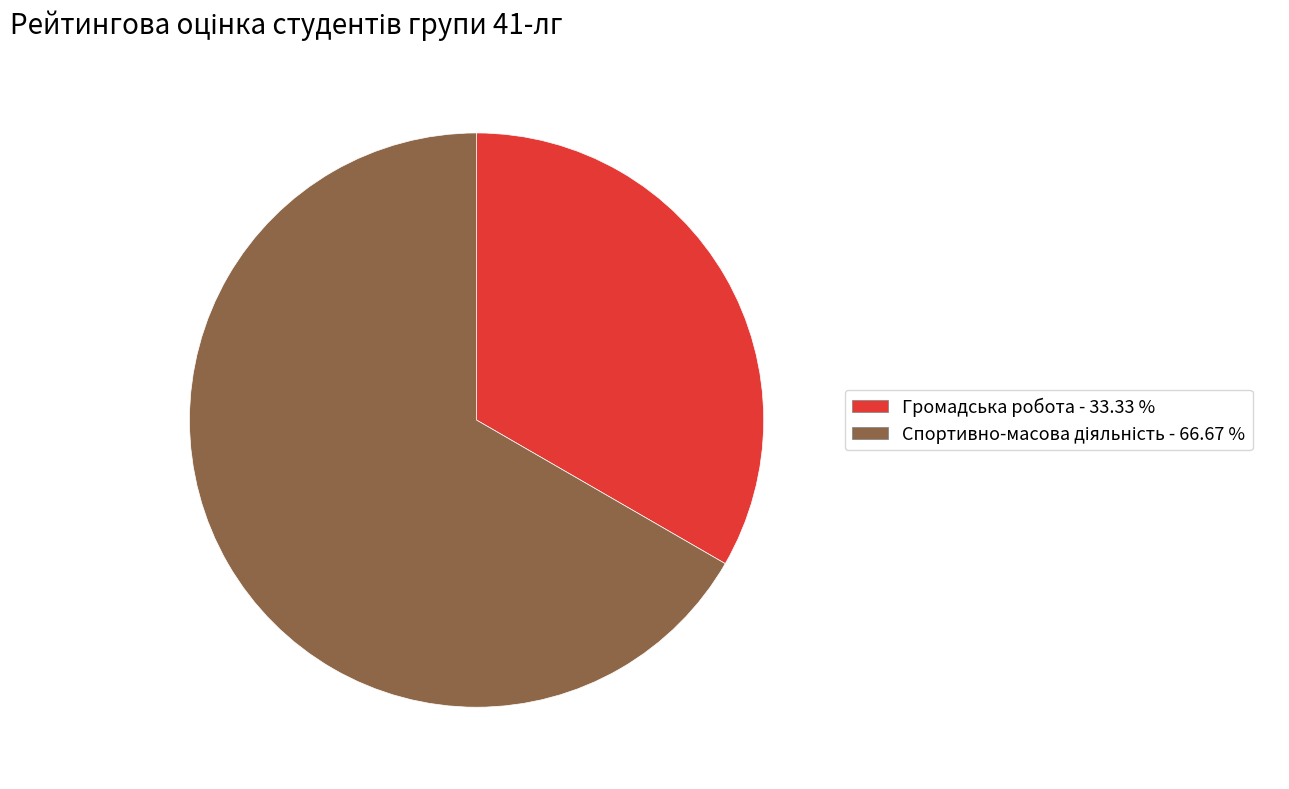

Is there a majority slice in this chart?

Yes